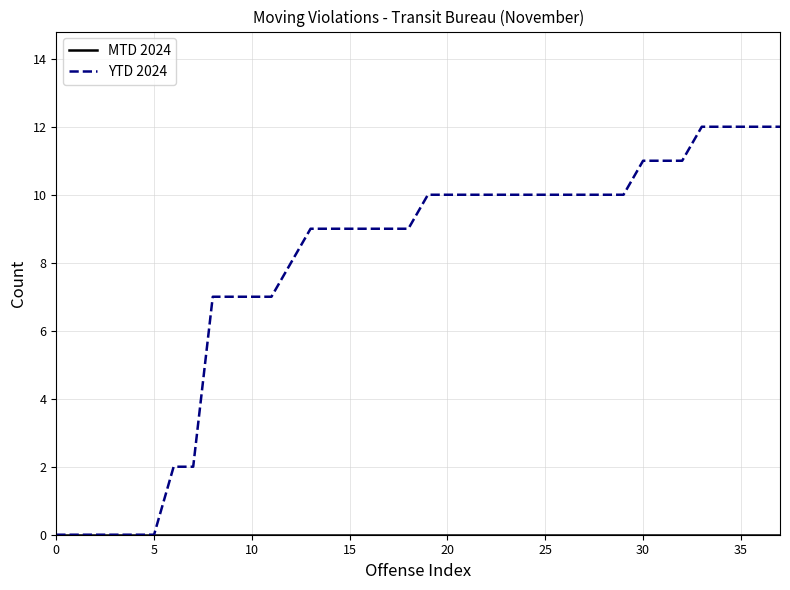

What is the maximum value shown in the chart?

12